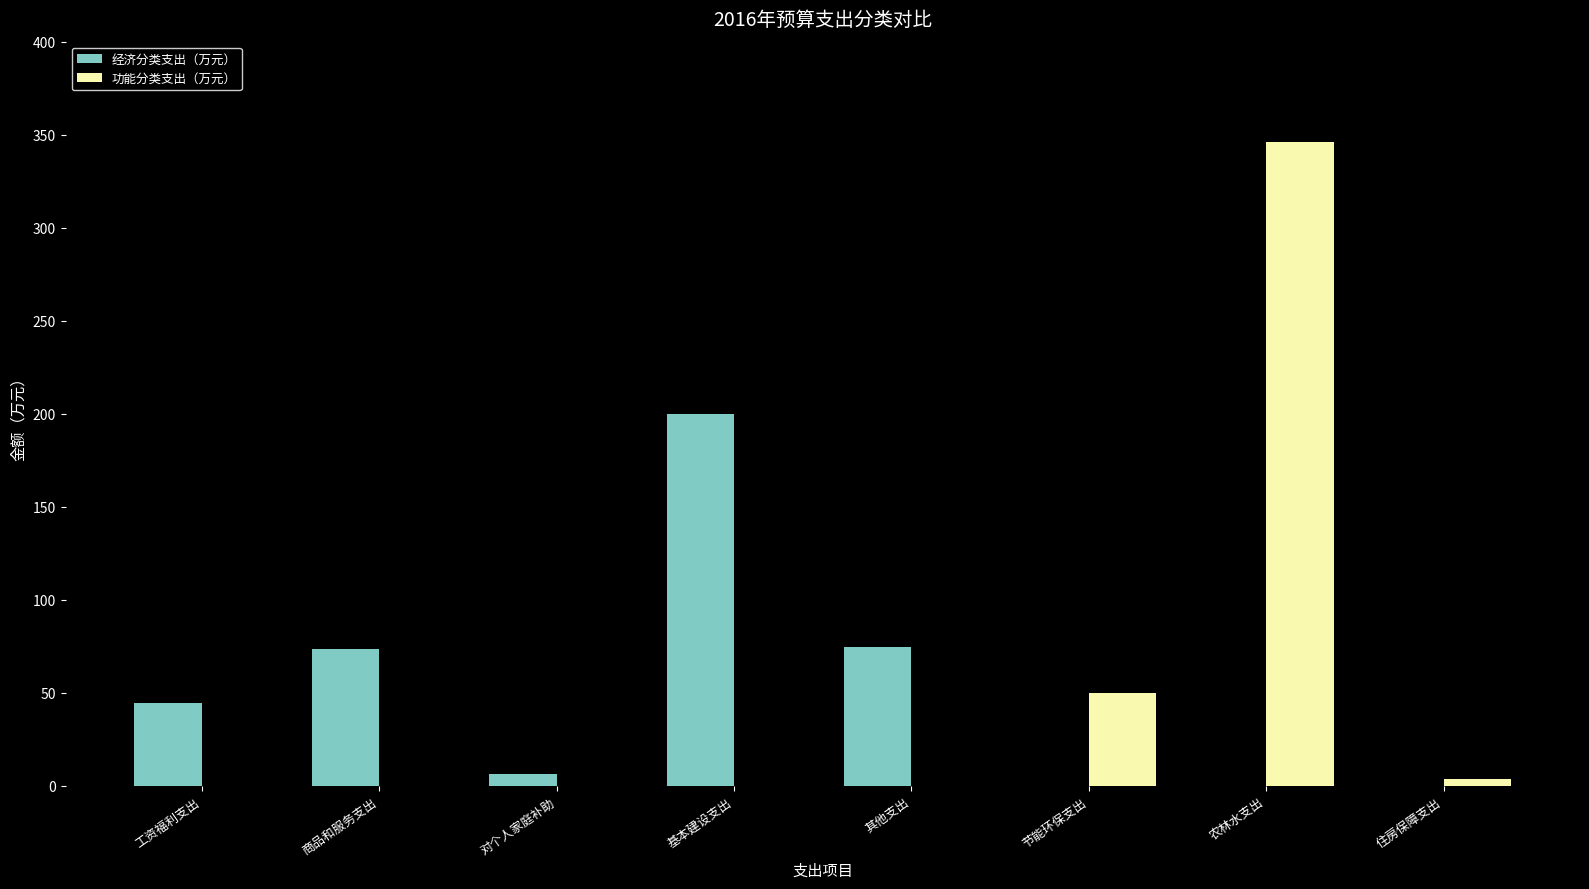

Which series has the largest range (max minus min)?

功能分类支出（万元）